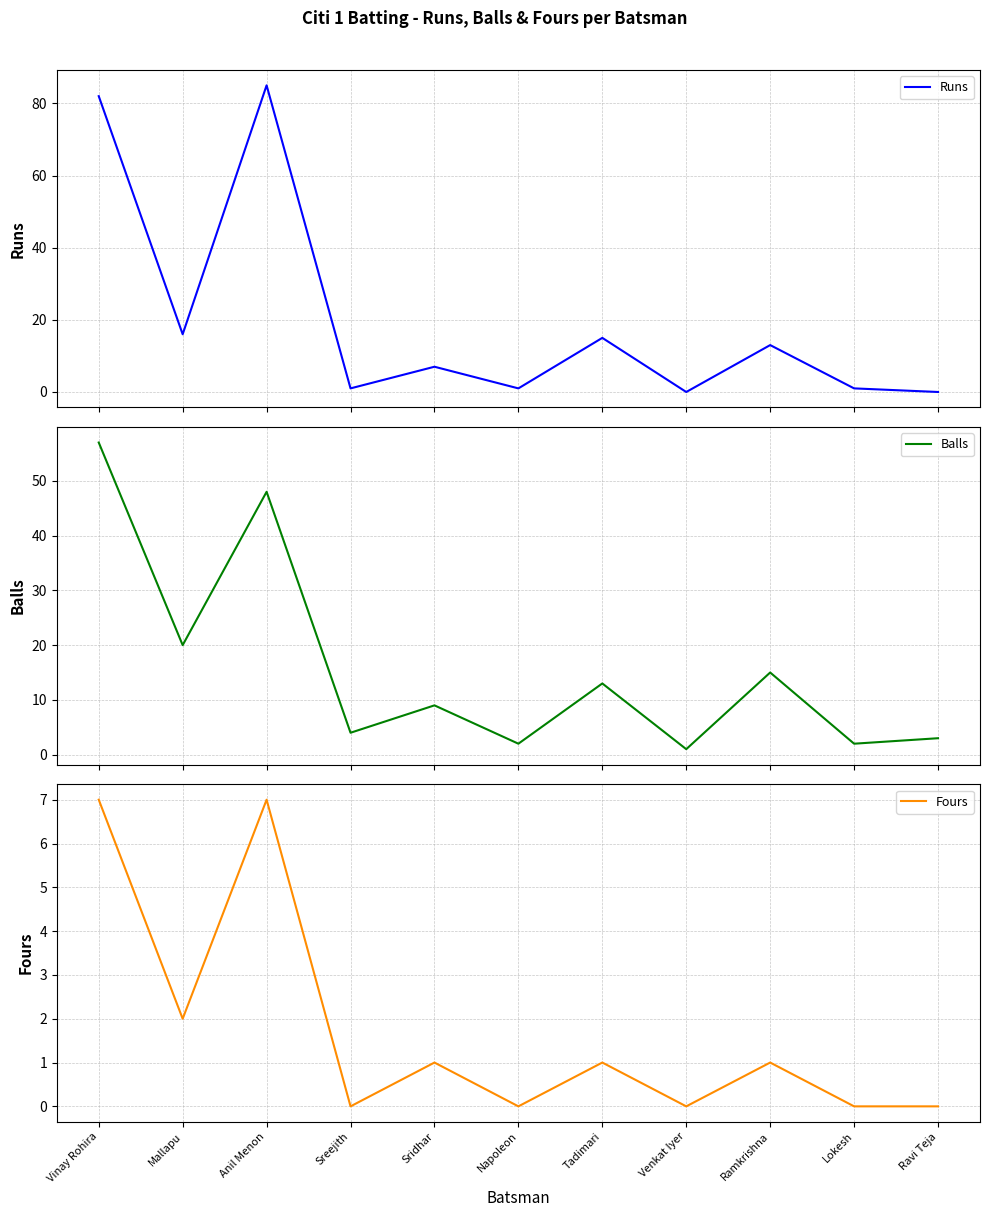

Which series changed the most between Vinay Rohira and Sridhar?

Runs